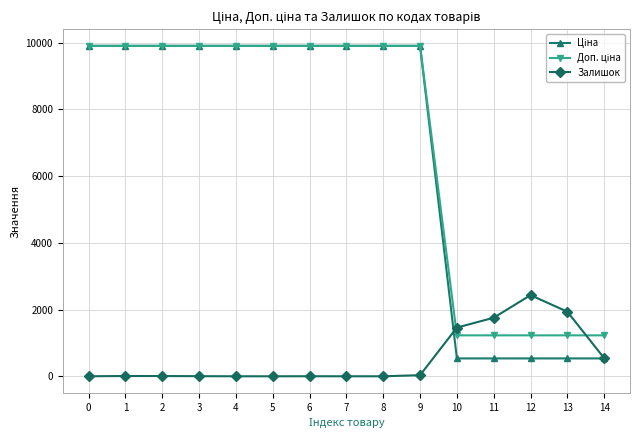

How many lines are shown in the chart?

3